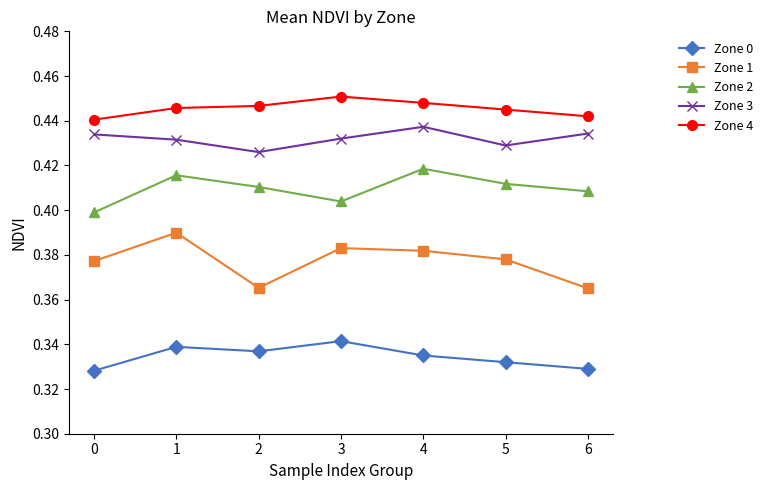

Which series has the largest total across all categories?

Zone 4